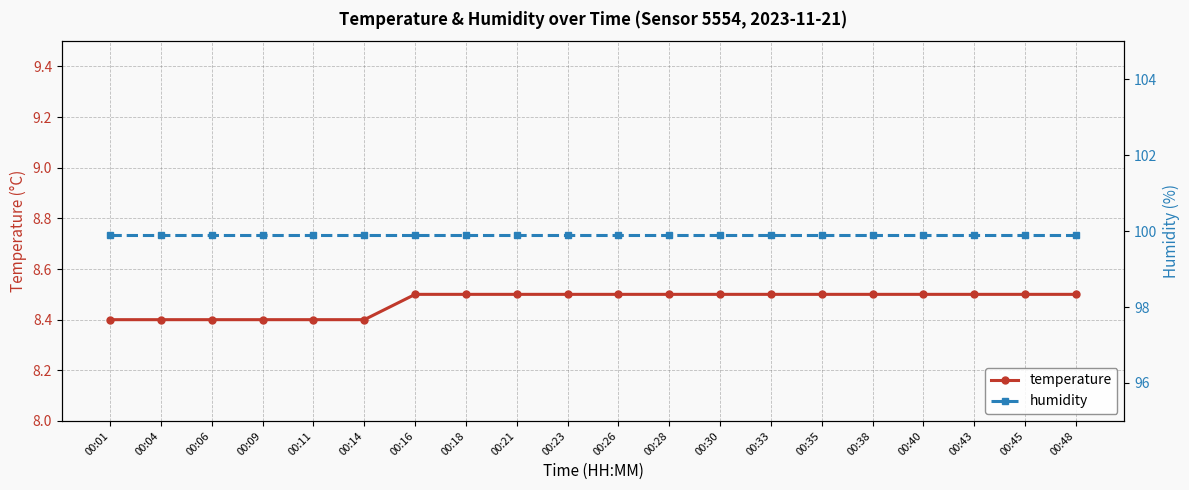

The value of temperature at 00:26 is 8.5. True or false?

True